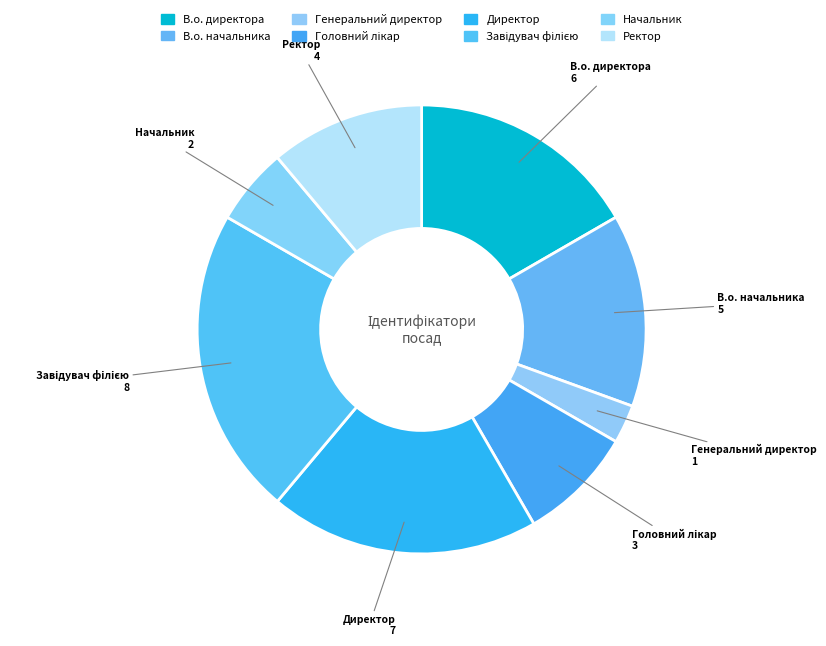

How many slices are in this pie chart?

8